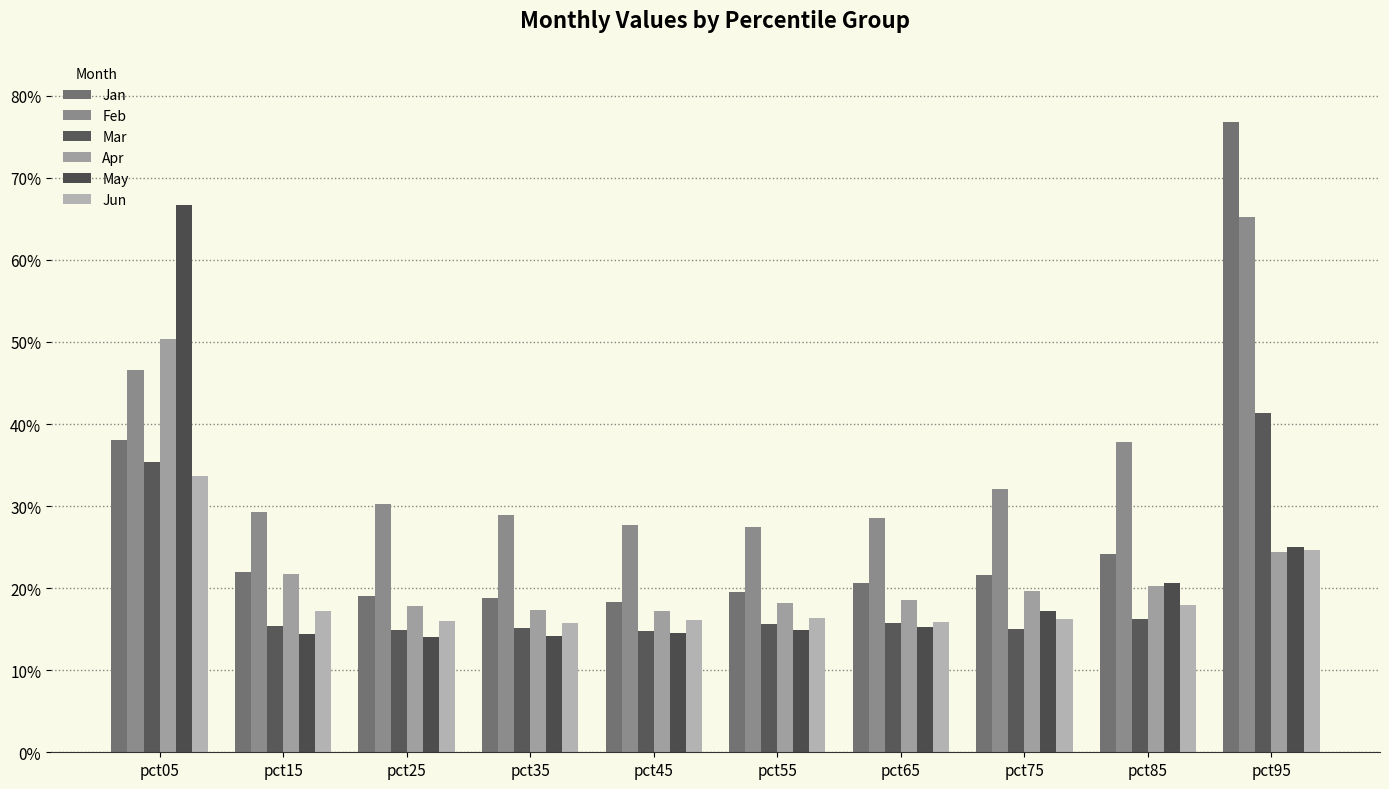

List the series in order of their peak value, highest first.

Jan, May, Feb, Apr, Mar, Jun